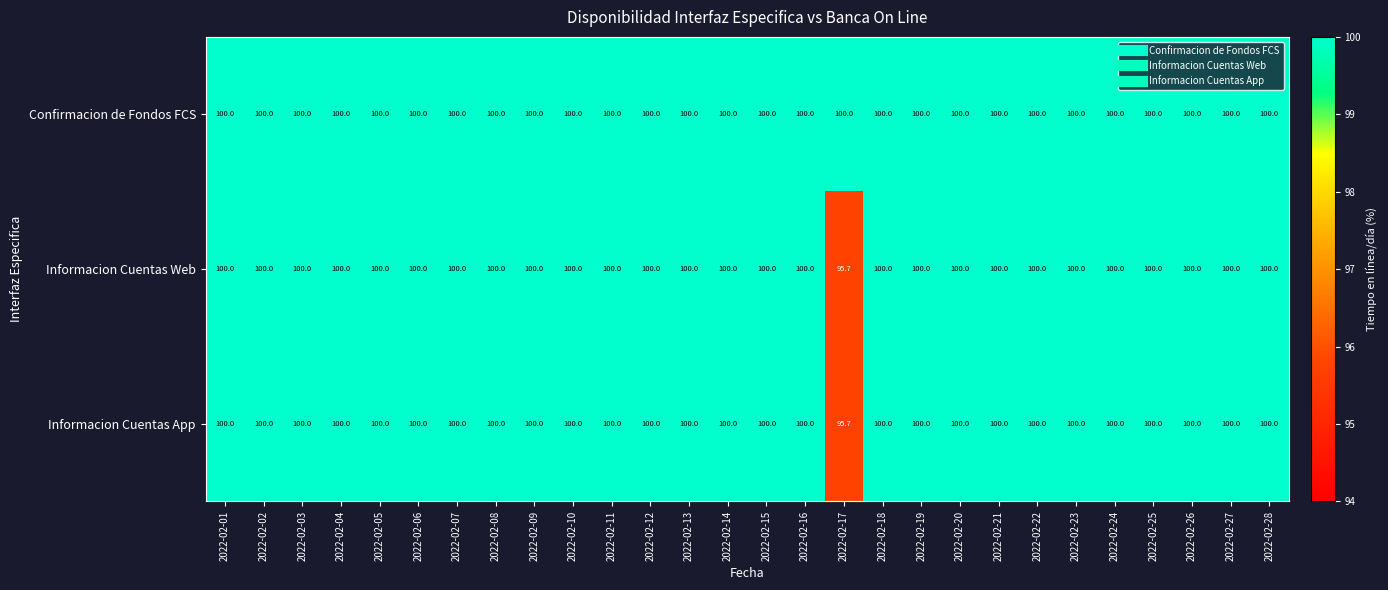

What is the greatest value displayed?

100.0